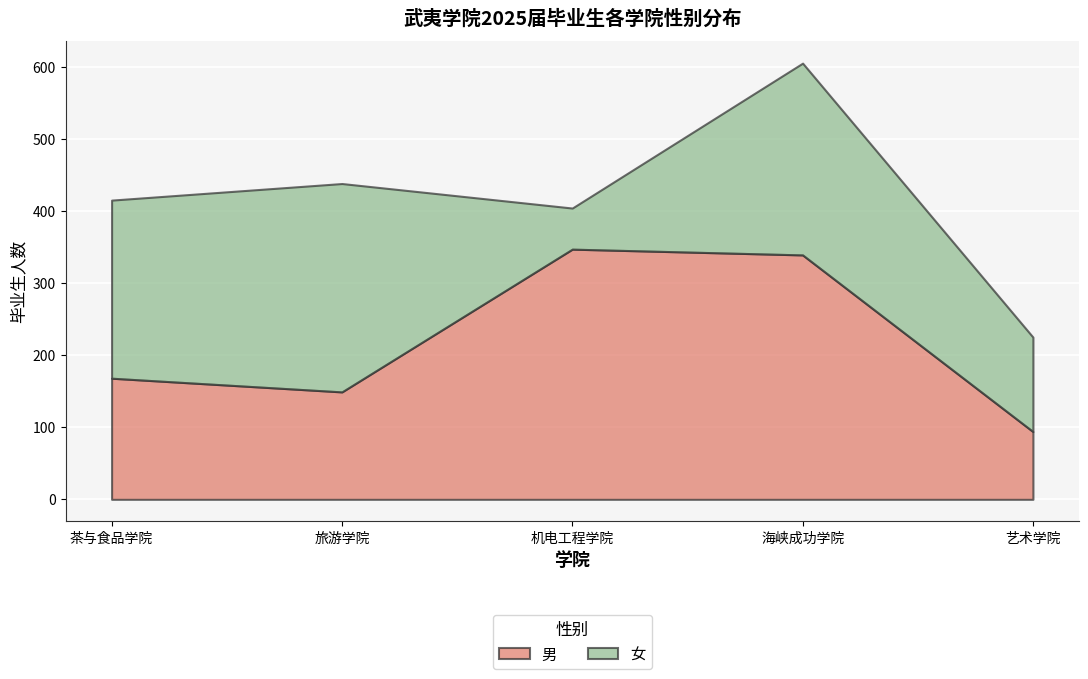

Between 海峡成功学院 and 艺术学院, which is larger?

海峡成功学院